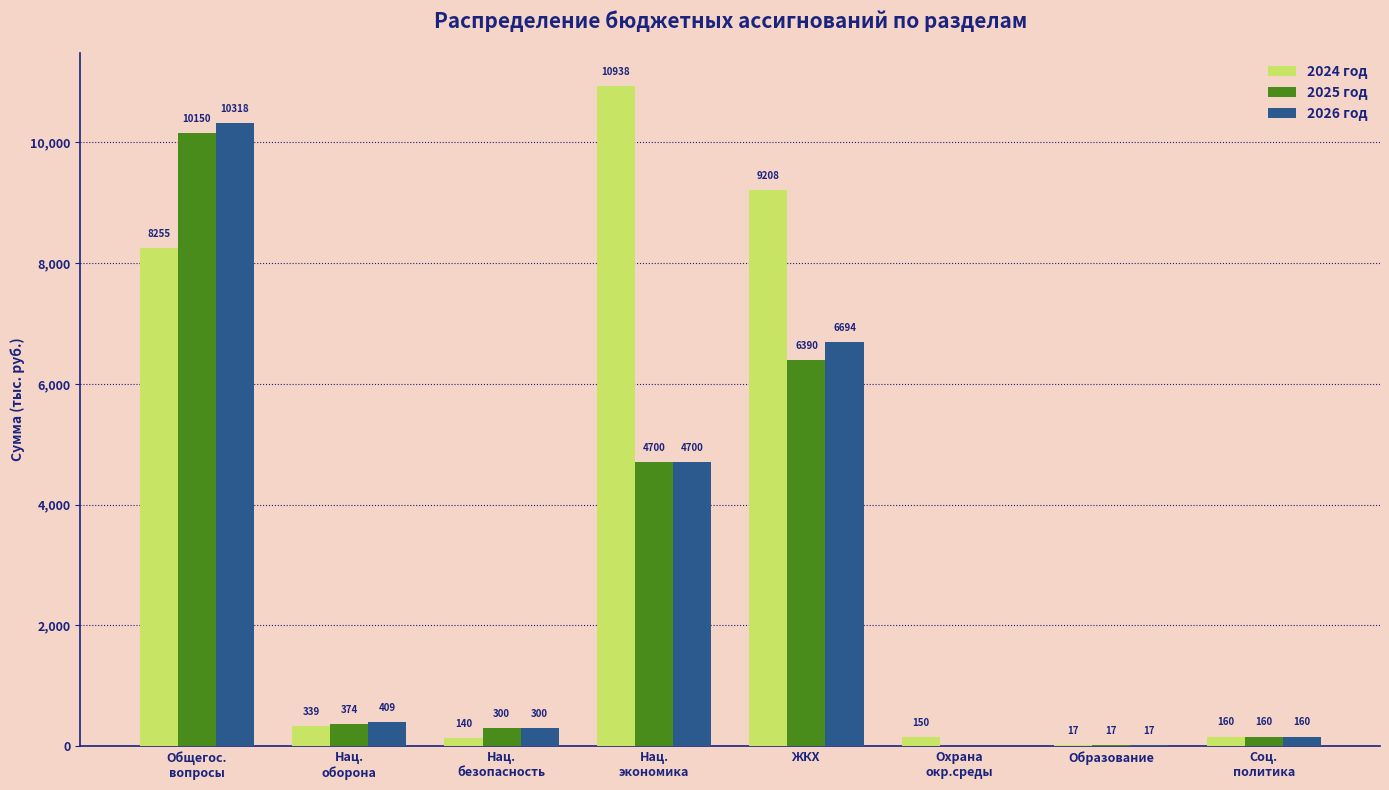

Which series has the largest total across all categories?

2024 год